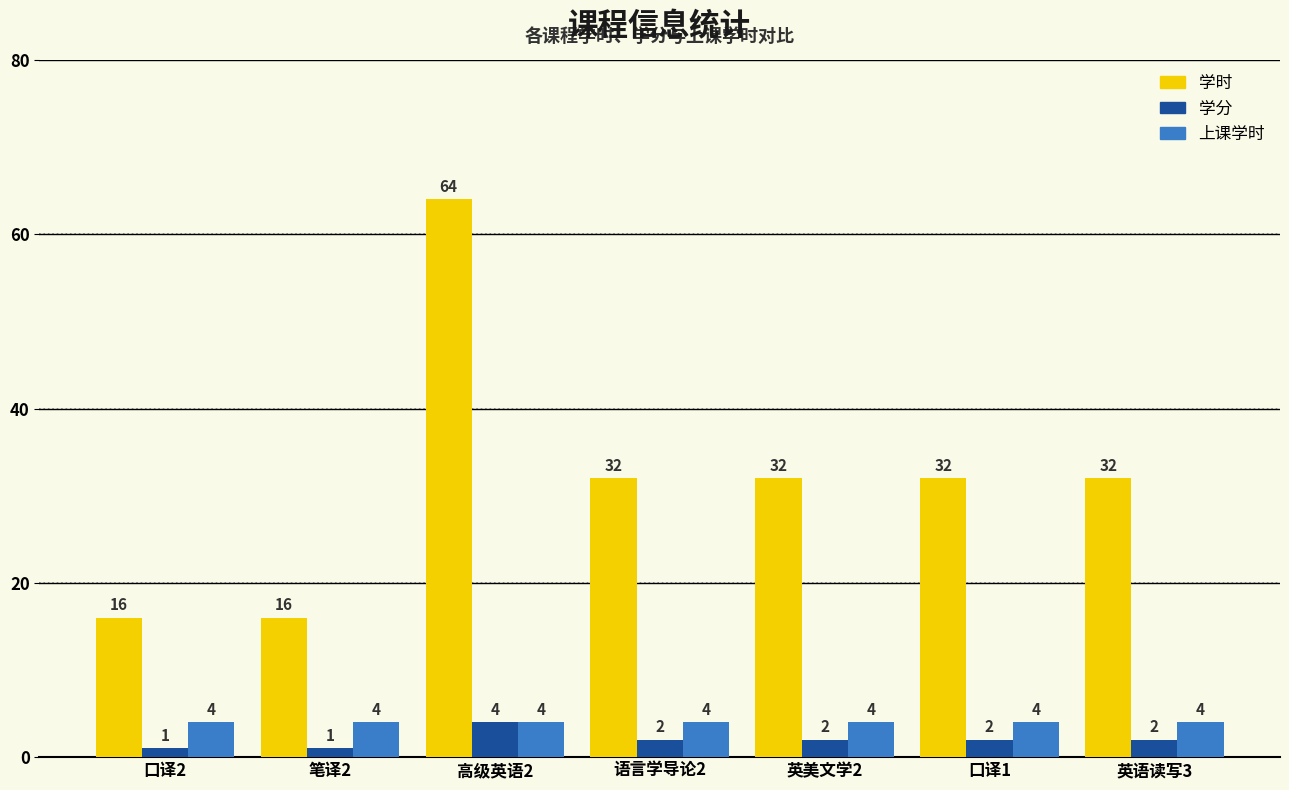

What is the difference between the 学分 values at 口译2 and 口译1?

1